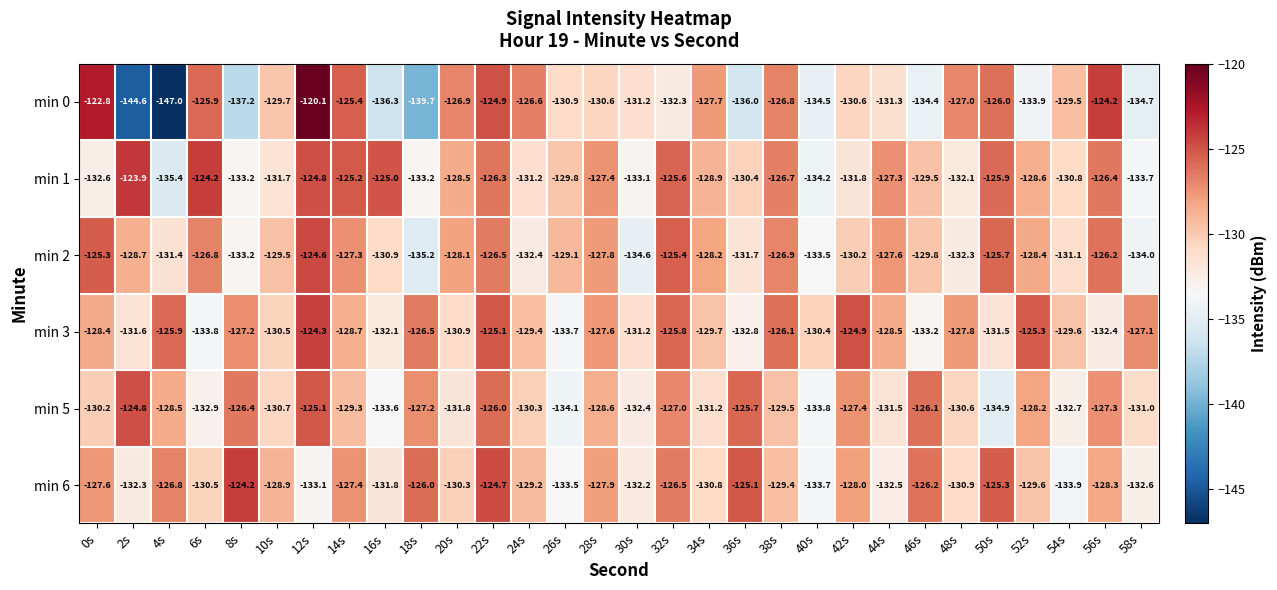

Which series changed the most between 30s and 48s?

min 0